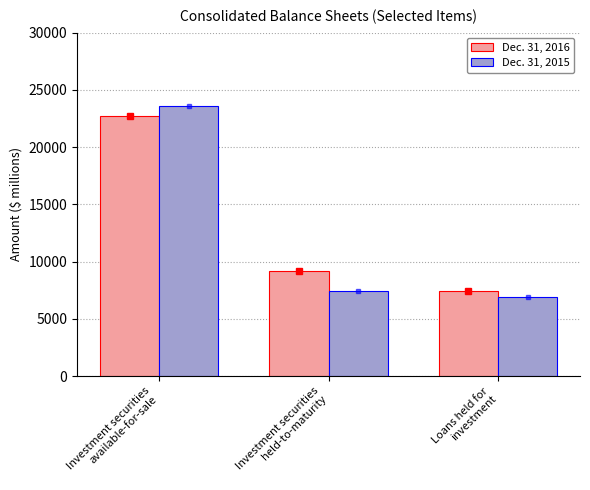

What is the spread (max minus min) of values at Investment securities
available-for-sale?

827